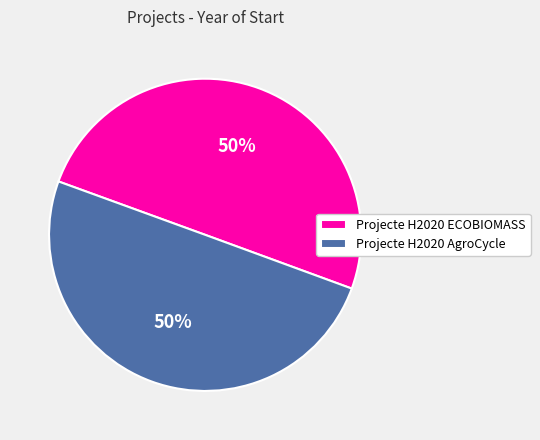

To the nearest percent, what percentage of the pie is Projecte H2020 AgroCycle?

50%